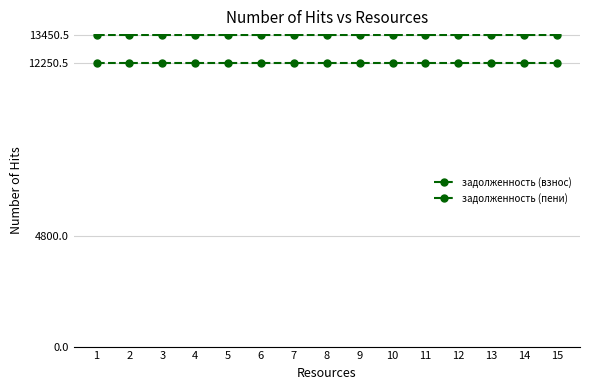

Which has a higher value, 3 or 4?

3